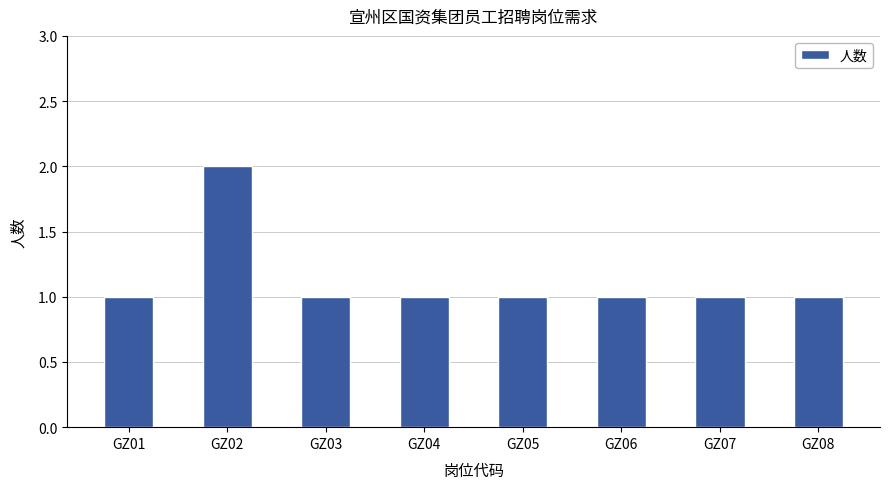

The chart shows a value of 1 at GZ08. True or false?

True